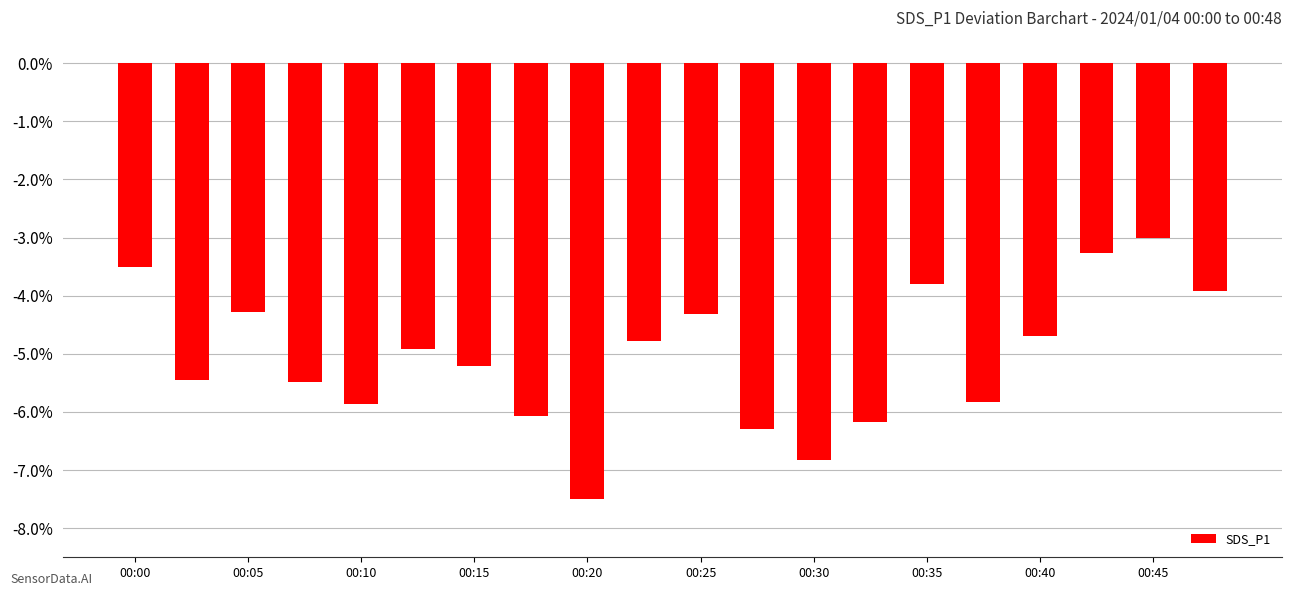

What is the minimum value shown in the chart?

-7.5